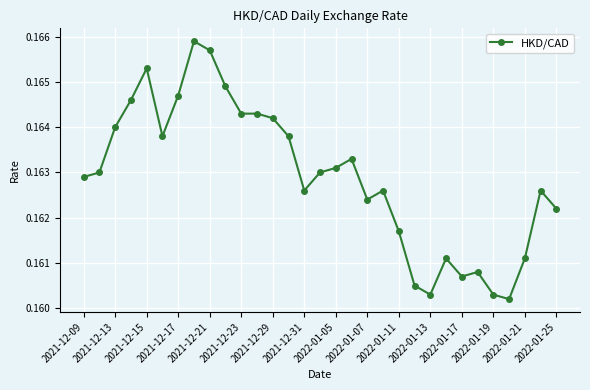

True or false: the data has more than 0 interior local peaks.

True